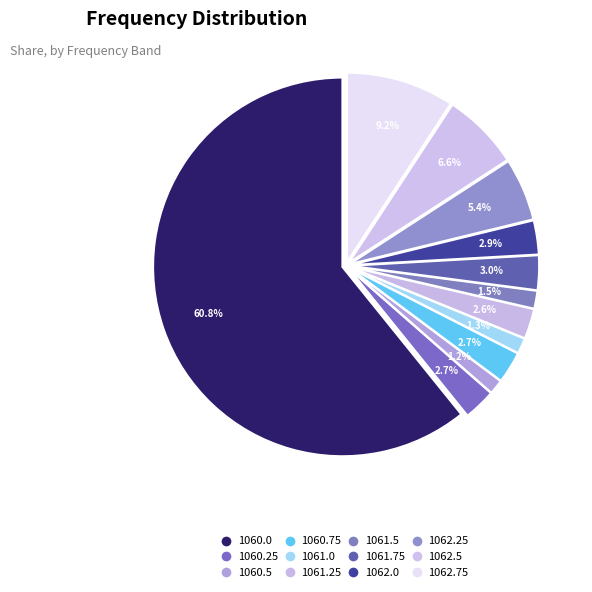

Does any single category account for the majority?

Yes